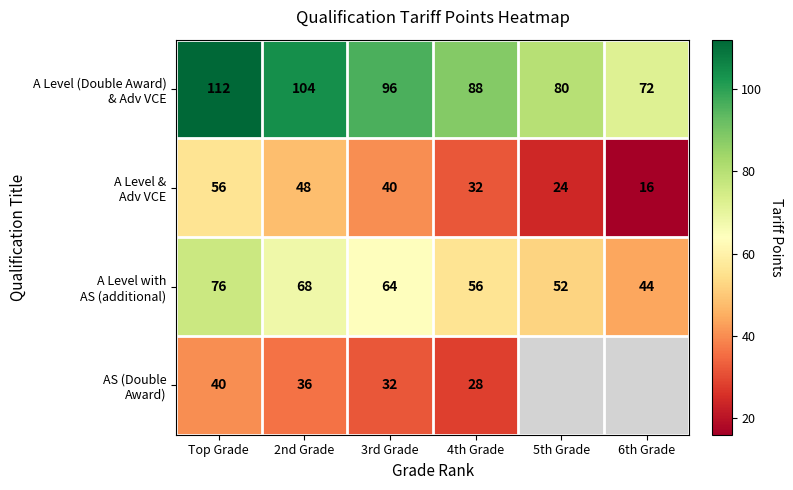

What is the spread (max minus min) of values at 6th Grade?

56.0